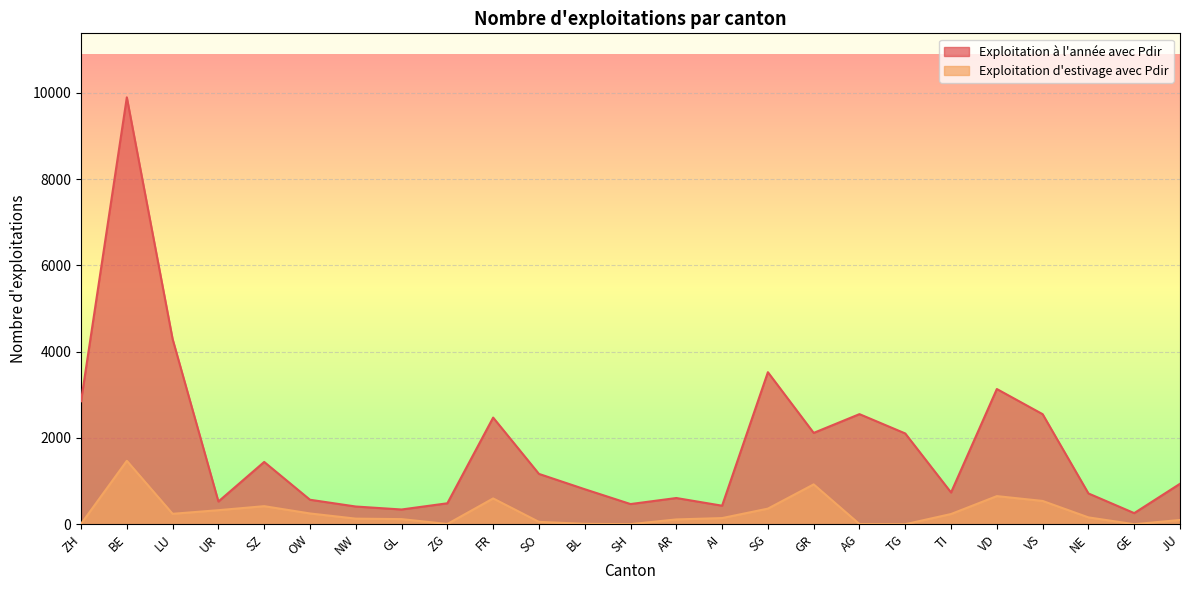

At which category does Exploitation à l'année avec Pdir reach its first local peak?

BE